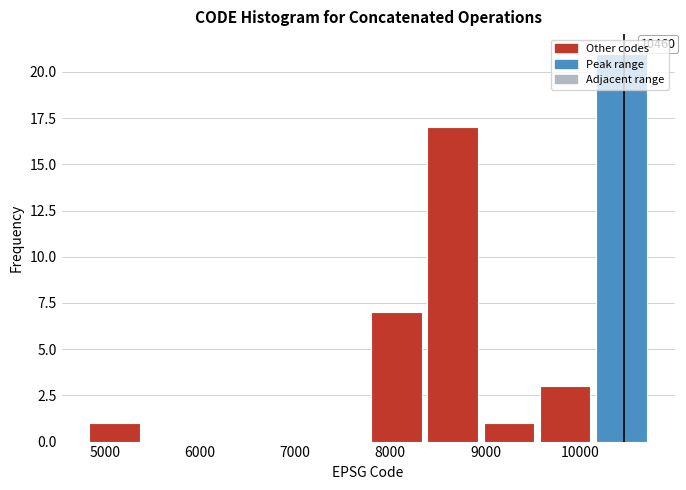

Which range on the x-axis has the tallest bar?

10200 to 10800